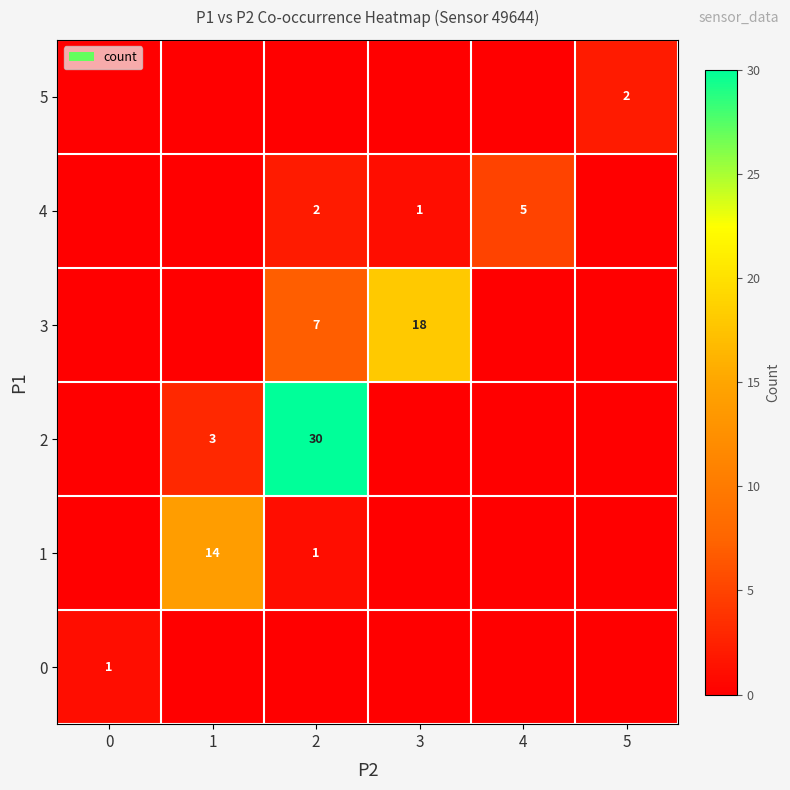

Is it true that 1 equals 14 at 1?

True